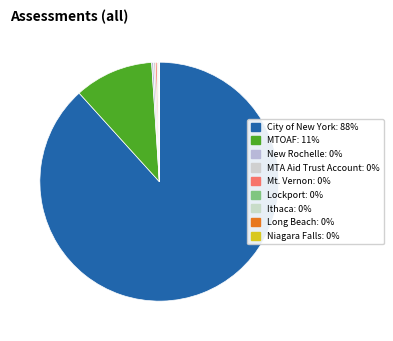

To the nearest percent, what is the difference between the Niagara Falls and City of New York slice percentages?

88%